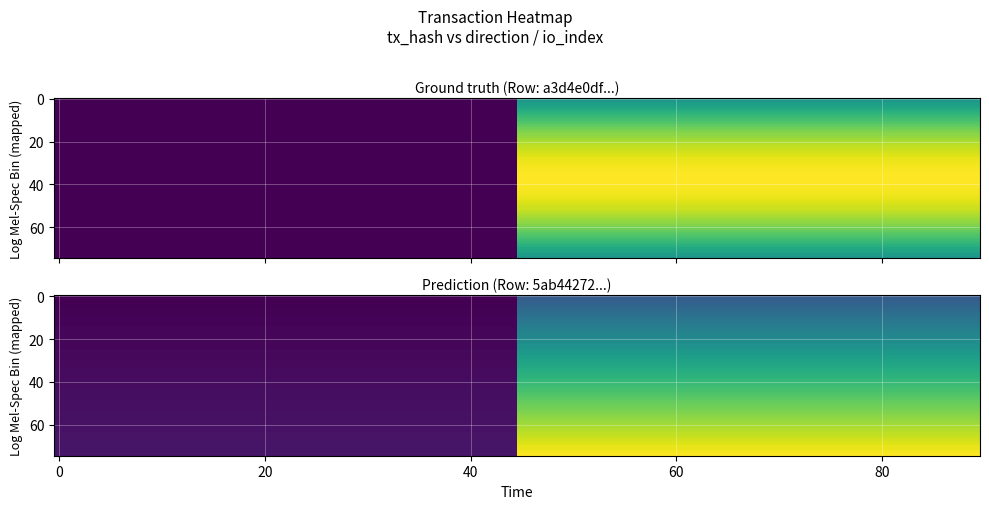

What is the sum of the 5ab442721a316e3d84972c53d8505d8dfabf314 values at 0 and 1?

13